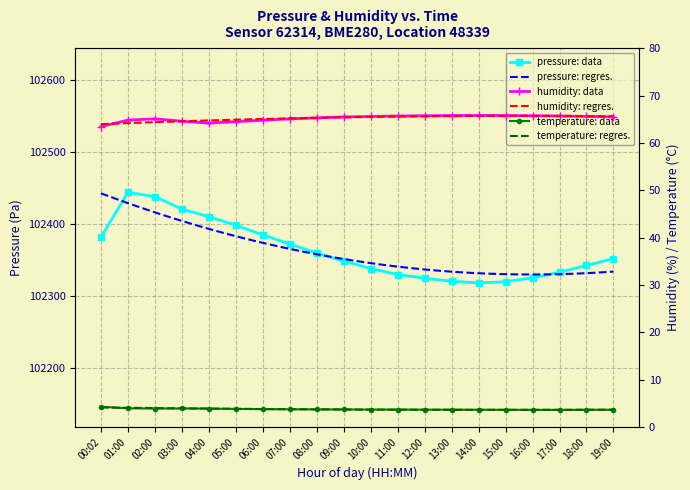

Rank the series at 13:00 from lowest to highest value.

temperature, humidity, pressure